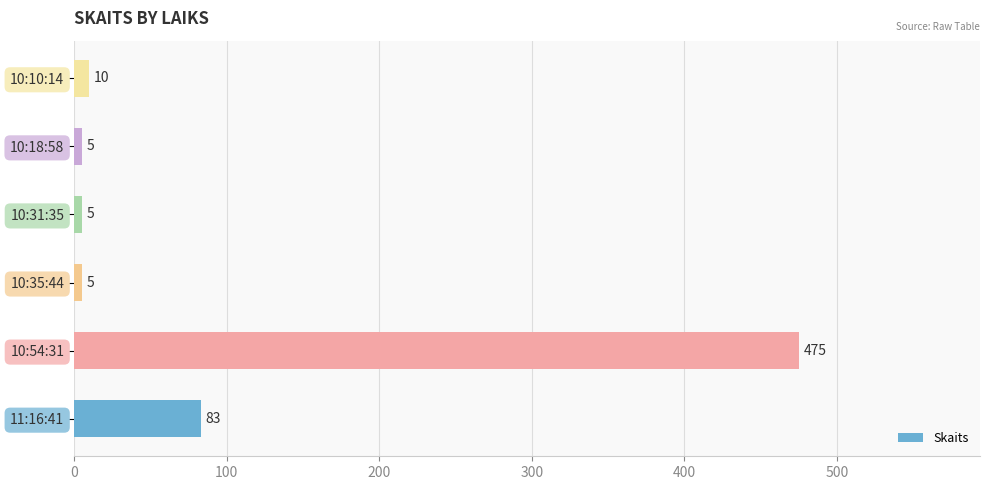

How many data points does each series have?

6